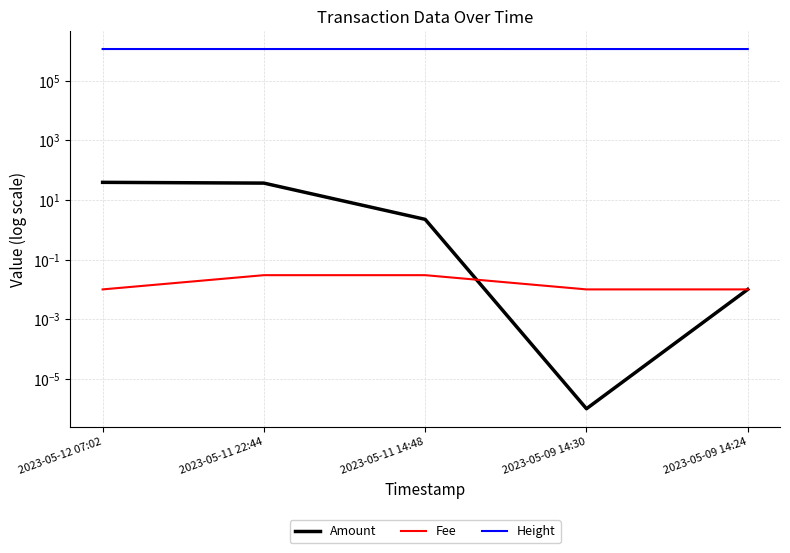

What is the label of the 4th point from the right?

2023-05-11 22:44